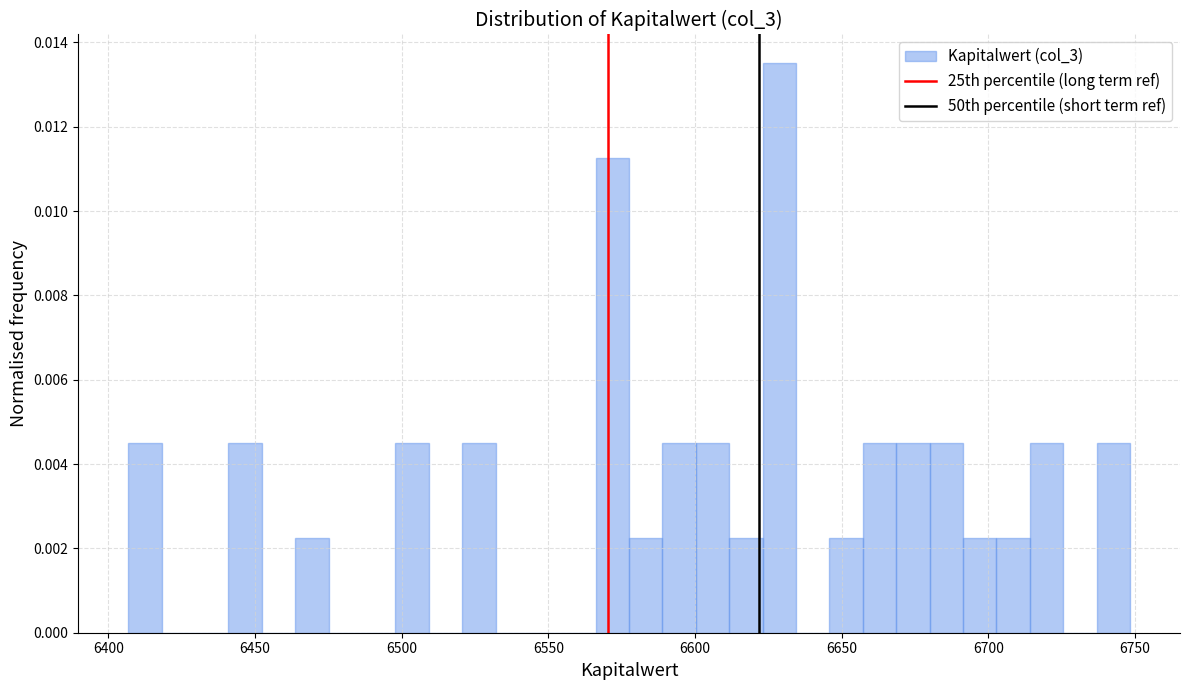

Around what value on the x-axis is the tallest bar? Give the approximate position of its centre, as read against the axis.

6630